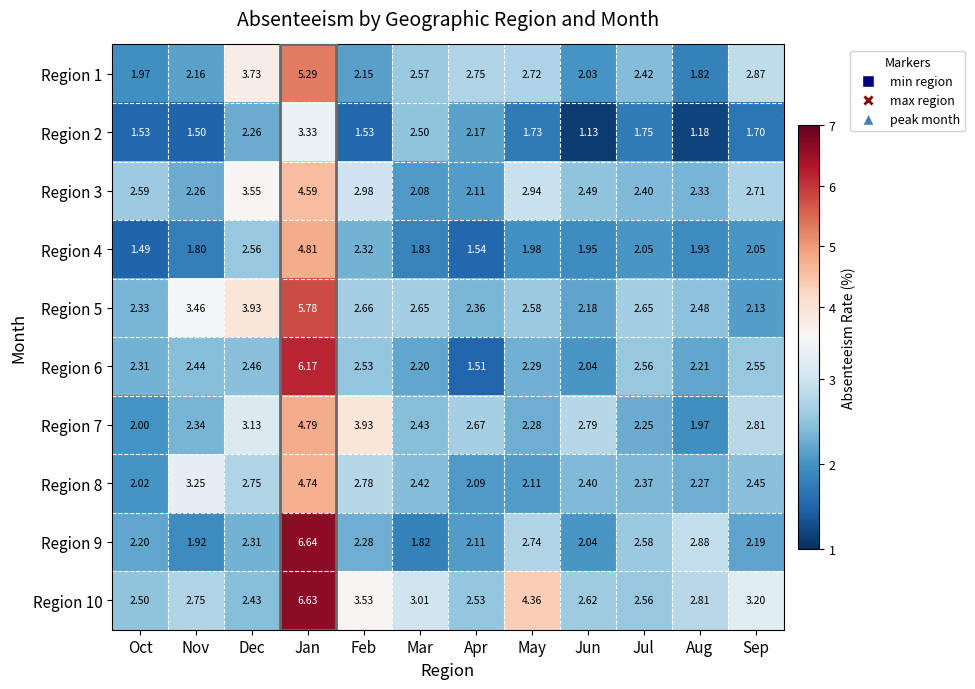

Rank the categories by Region 7 value from highest to lowest.

Jan, Feb, Dec, Sep, Jun, Apr, Mar, Nov, May, Jul, Oct, Aug